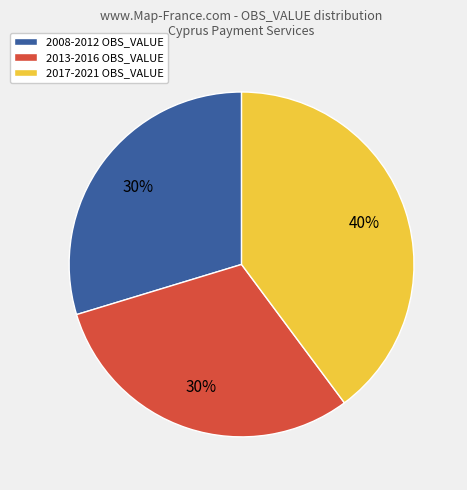

Combined, do 2017-2021 OBS_VALUE and 2008-2012 OBS_VALUE account for over 50%?

Yes